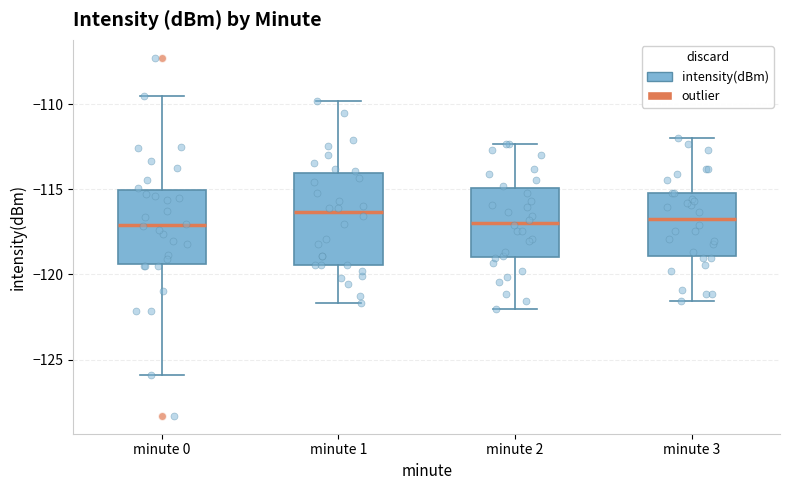

Reading left to right, read every box against the y-axis: the position of its median line, the range the box covers, and the ends of its whiskers. The values are not printed on the chart, so give them approximately, as read against the axis.

minute 0: median -117.0, box -119.5 to -115.0, whiskers -126.0 to -109.5
minute 1: median -116.5, box -119.5 to -114.0, whiskers -121.5 to -110.0
minute 2: median -117.0, box -119.0 to -115.0, whiskers -122.0 to -112.5
minute 3: median -116.5, box -119.0 to -115.0, whiskers -121.5 to -112.0